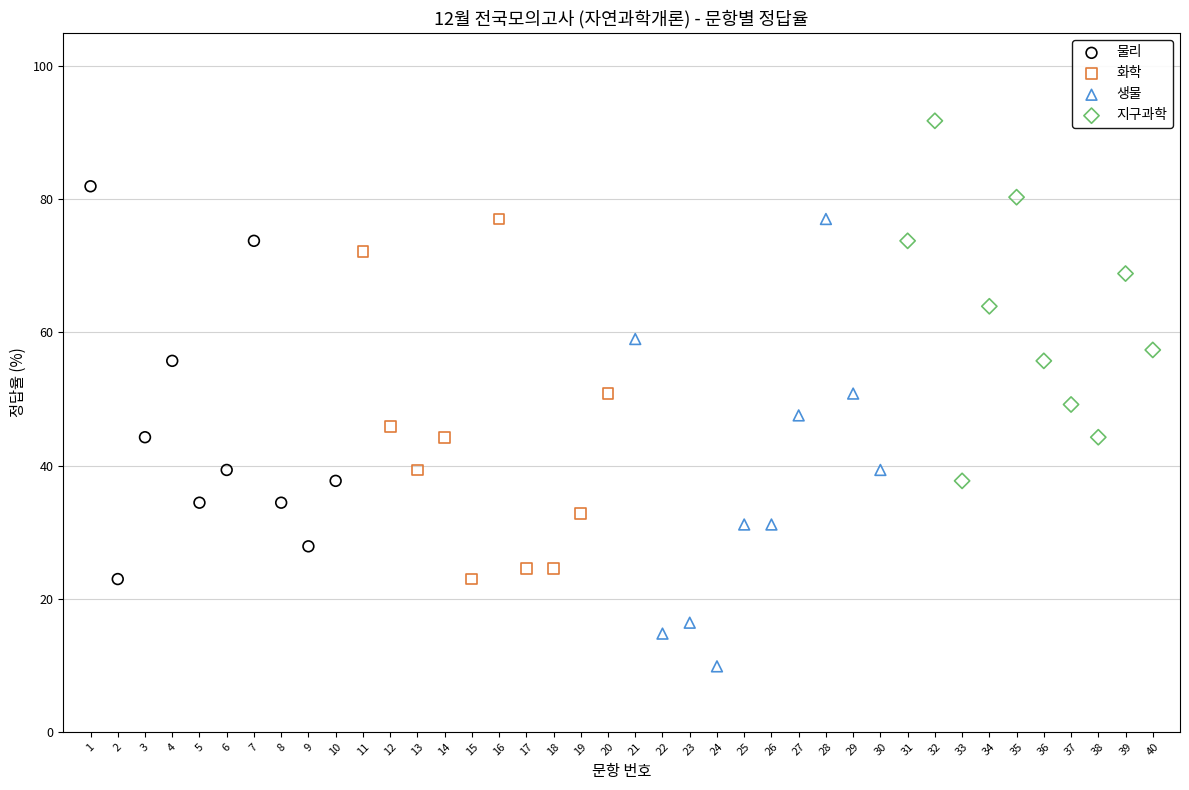

Which series reaches the maximum Y coordinate?

지구과학